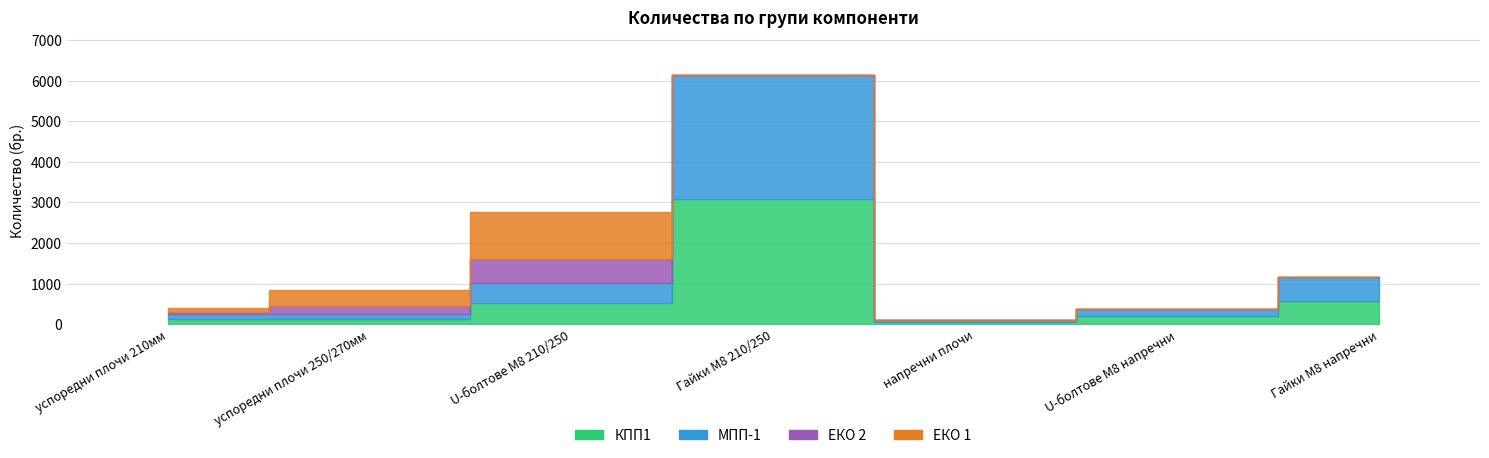

What are all the series names shown in the legend?

КПП1, МПП-1, ЕКО 2, ЕКО 1